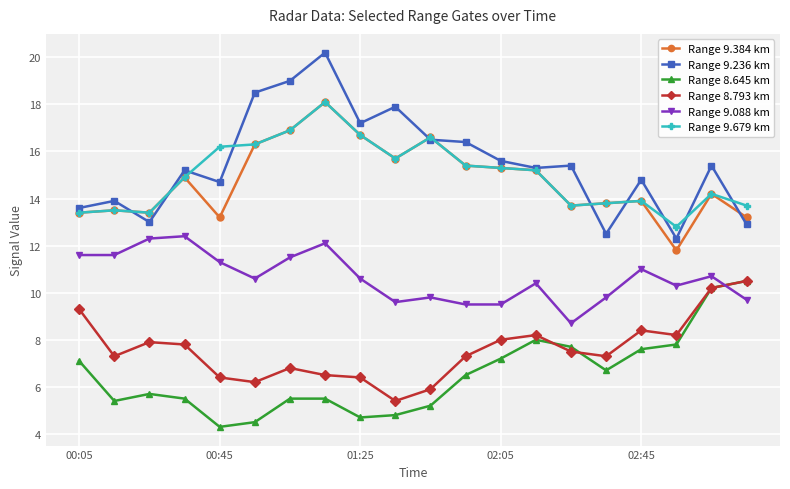

Reading left to right, what are all the values shown in this chart?

Range 9.384 km: 13.4	13.5	13.4	14.9	13.2	16.3	16.9	18.1	16.7	15.7	16.6	15.4	15.3	15.2	13.7	13.8	13.9	11.8	14.2	13.2
Range 9.236 km: 13.6	13.9	13.0	15.2	14.7	18.5	19.0	20.2	17.2	17.9	16.5	16.4	15.6	15.3	15.4	12.5	14.8	12.3	15.4	12.9
Range 8.645 km: 7.1	5.4	5.7	5.5	4.3	4.5	5.5	5.5	4.7	4.8	5.2	6.5	7.2	8.0	7.7	6.7	7.6	7.8	10.2	10.5
Range 8.793 km: 9.3	7.3	7.9	7.8	6.4	6.2	6.8	6.5	6.4	5.4	5.9	7.3	8.0	8.2	7.5	7.3	8.4	8.2	10.2	10.5
Range 9.088 km: 11.6	11.6	12.3	12.4	11.3	10.6	11.5	12.1	10.6	9.6	9.8	9.5	9.5	10.4	8.7	9.8	11.0	10.3	10.7	9.7
Range 9.679 km: 13.4	13.5	13.4	14.9	16.2	16.3	16.9	18.1	16.7	15.7	16.6	15.4	15.3	15.2	13.7	13.8	13.9	12.8	14.2	13.7